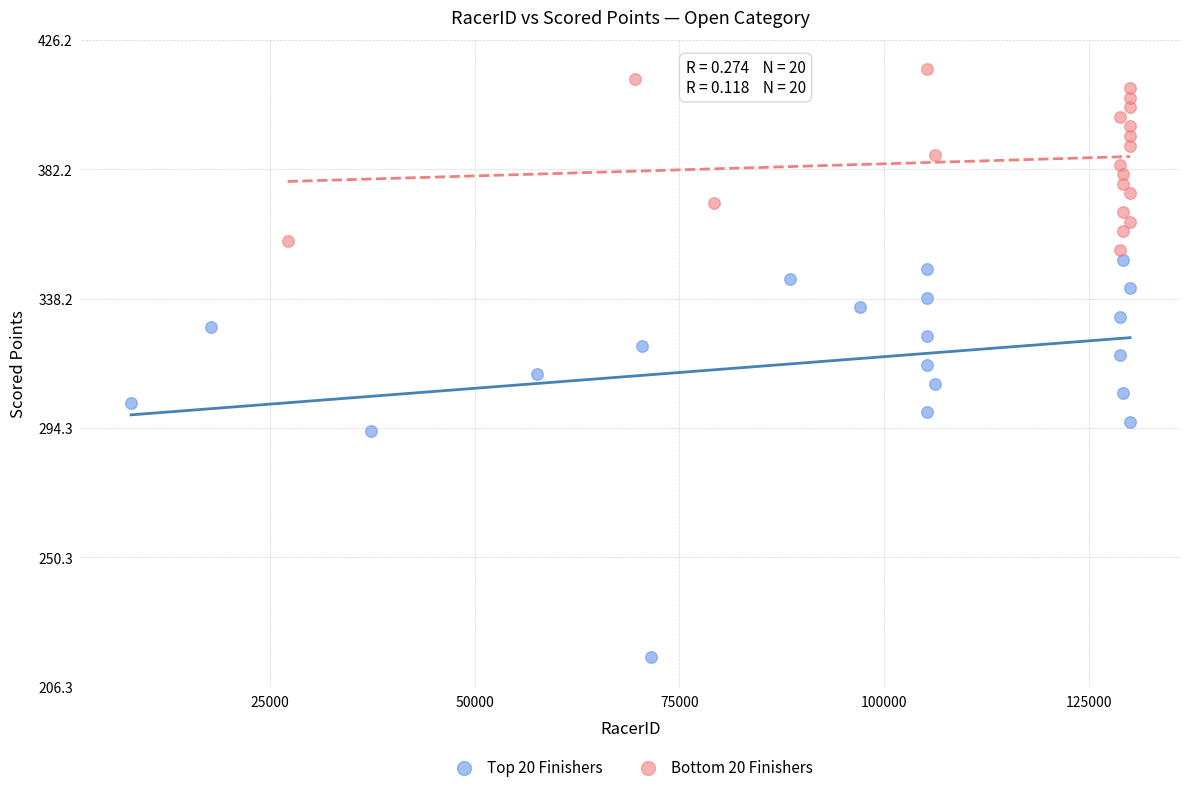

Which series reaches the minimum Y coordinate?

Top 20 Finishers